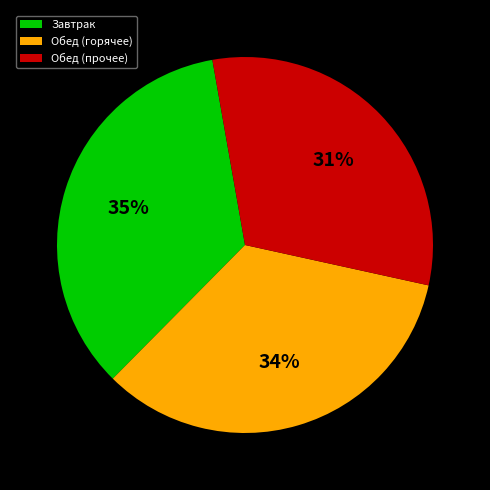

Between Обед (прочее) and Обед (горячее), which is larger?

Обед (горячее)